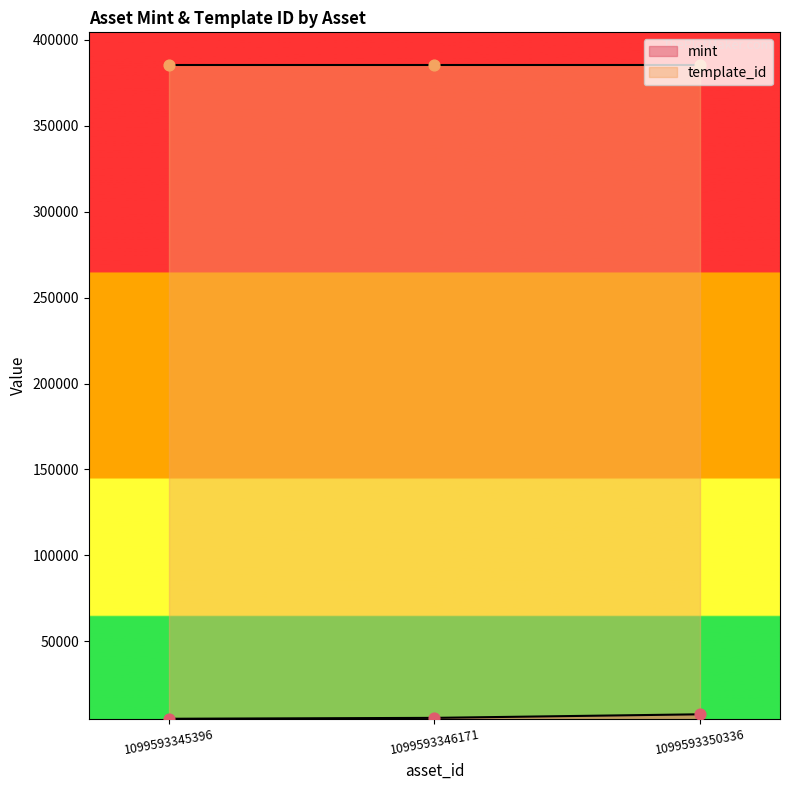

What is the change in value from 1099593346171 to 1099593350336?

+2080